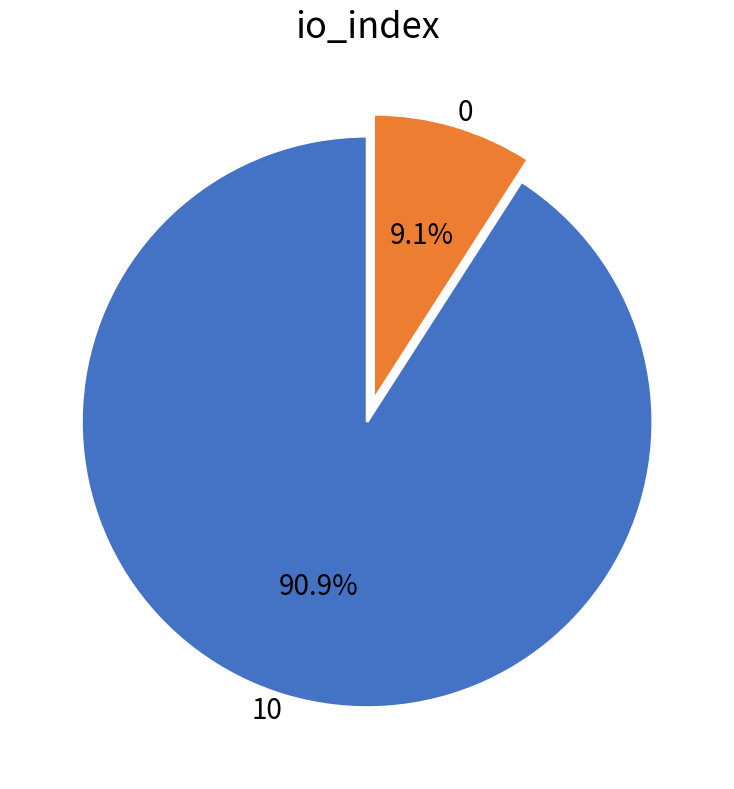

What is the largest slice in the pie chart?

10